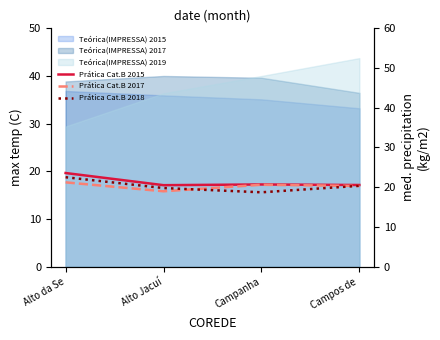

Reading left to right, list all the values displayed in this chart.

Prática Cat.B 2015: 23.6	20.5	20.7	20.6
Prática Cat.B 2017: 21.2	19.0	20.6	20.3
Prática Cat.B 2018: 22.5	19.8	18.7	20.3